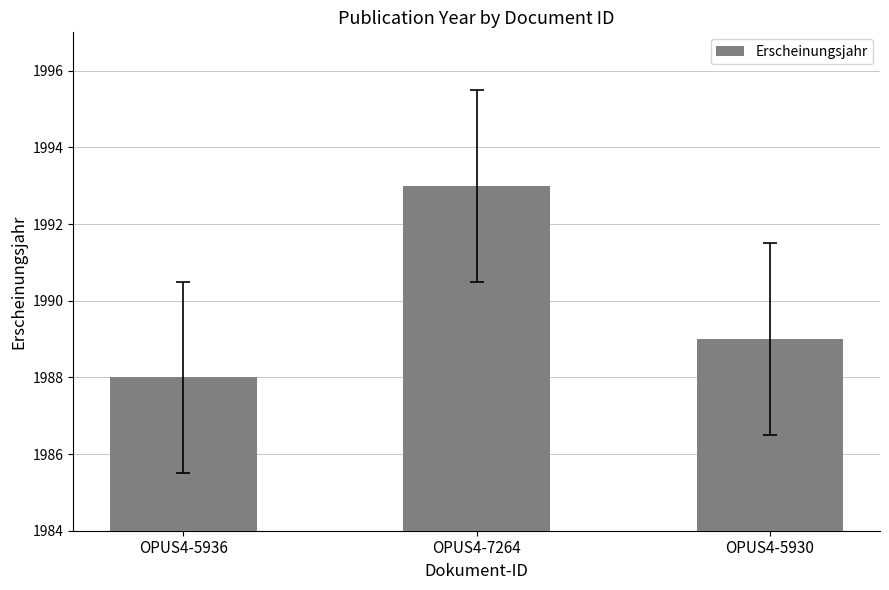

Reading left to right, extract all data points from this chart.

1988	1993	1989